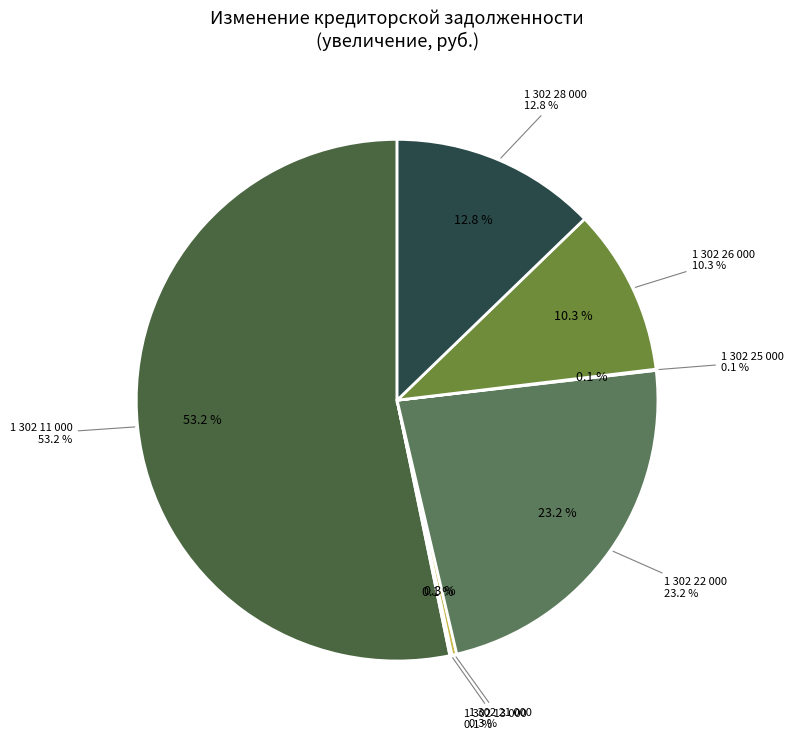

To the nearest percent, what is the average slice percentage?

14%